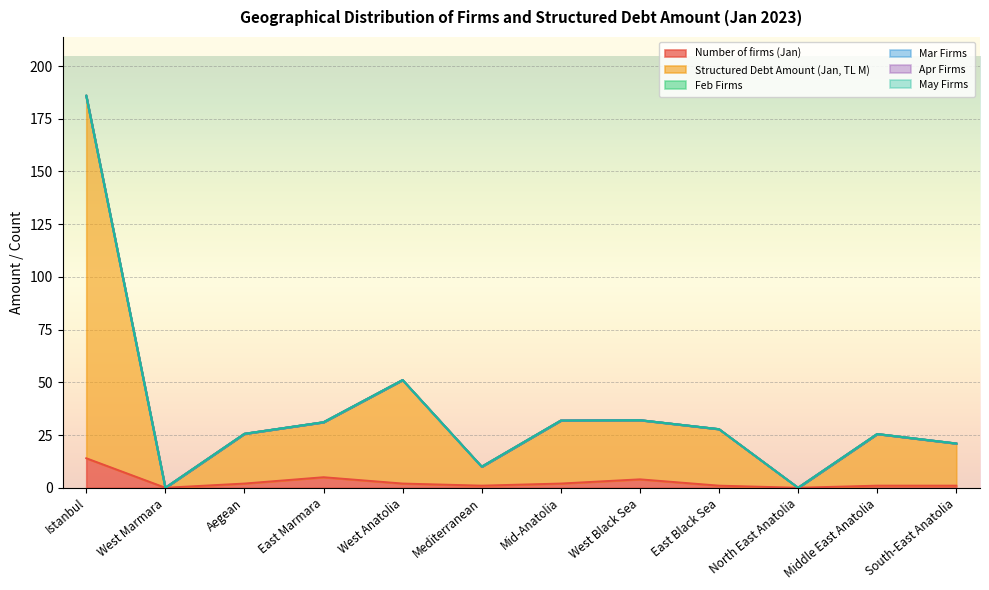

How many lines are shown in the chart?

6